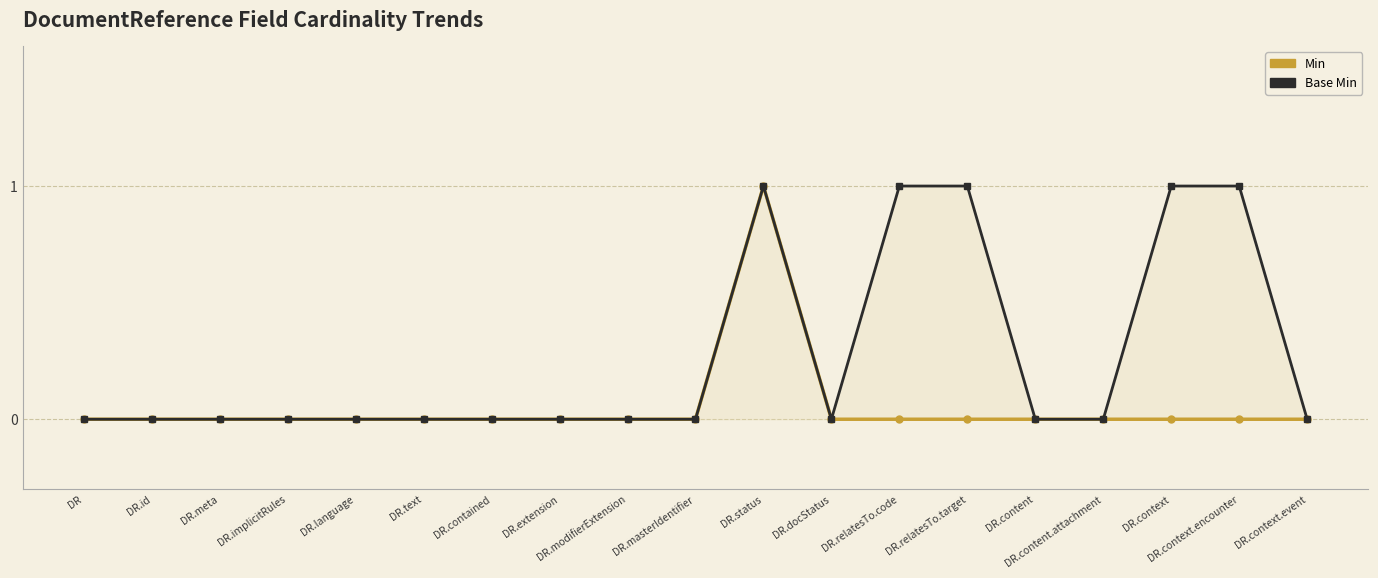

At which label is Min closest to 0?

DR